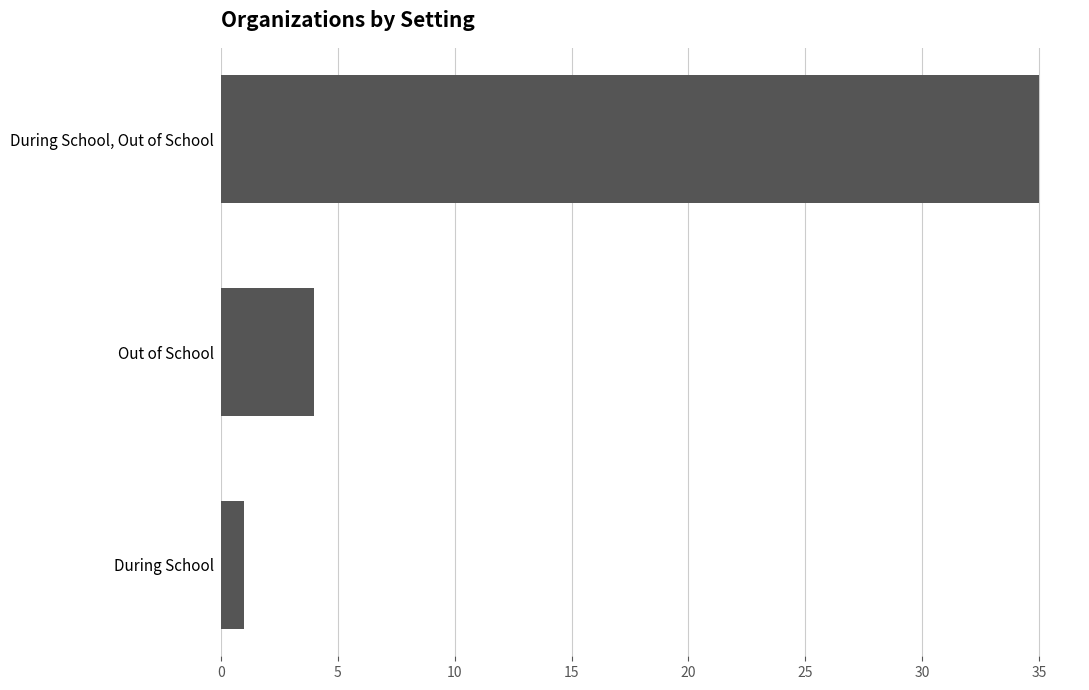

List the labels in order of value, smallest first.

During School, Out of School, During School, Out of School